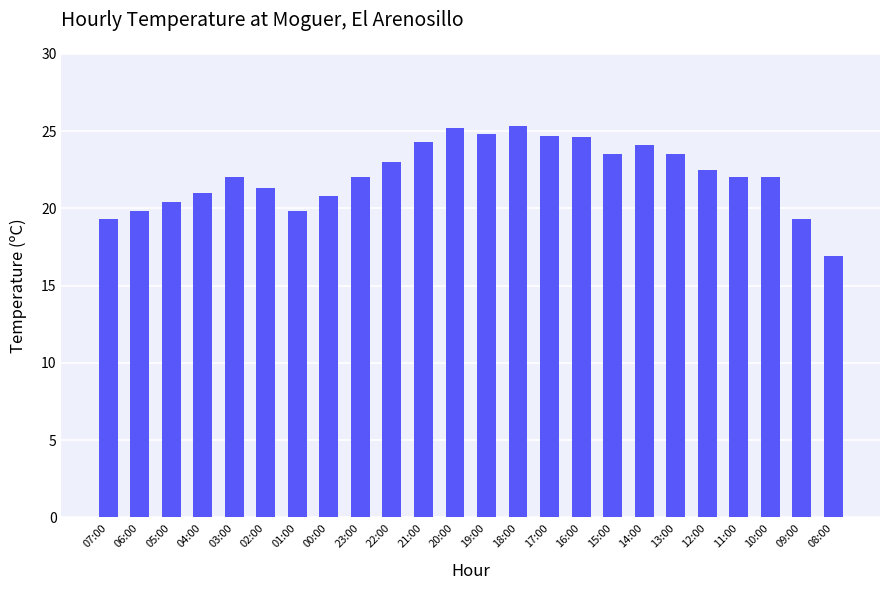

What position from the right is 04:00?

21